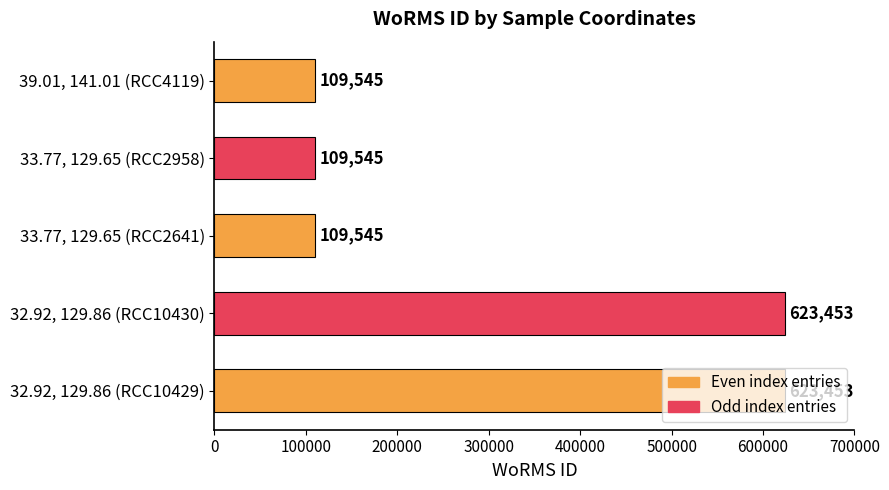

Between 32.92, 129.86 (RCC10429) and 33.77, 129.65 (RCC2641), which is larger?

32.92, 129.86 (RCC10429)